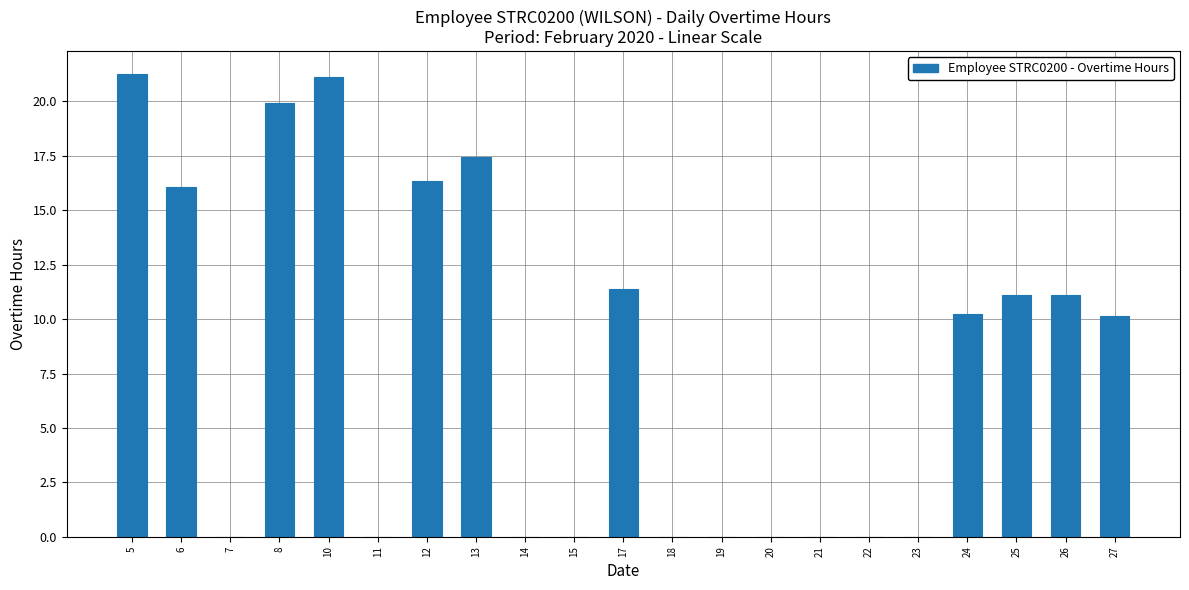

What is the sum of all values?

166.1